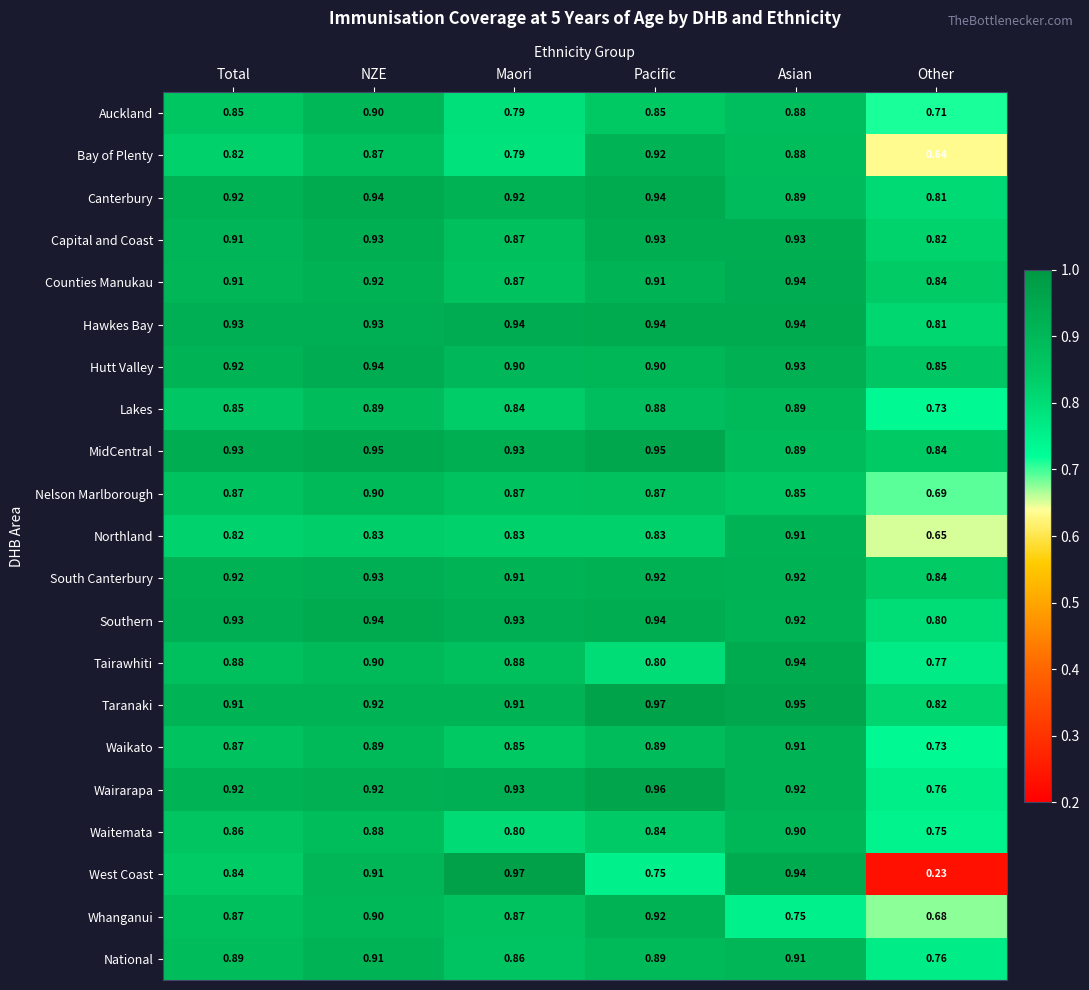

Which category has the highest value in the Taranaki series?

Pacific